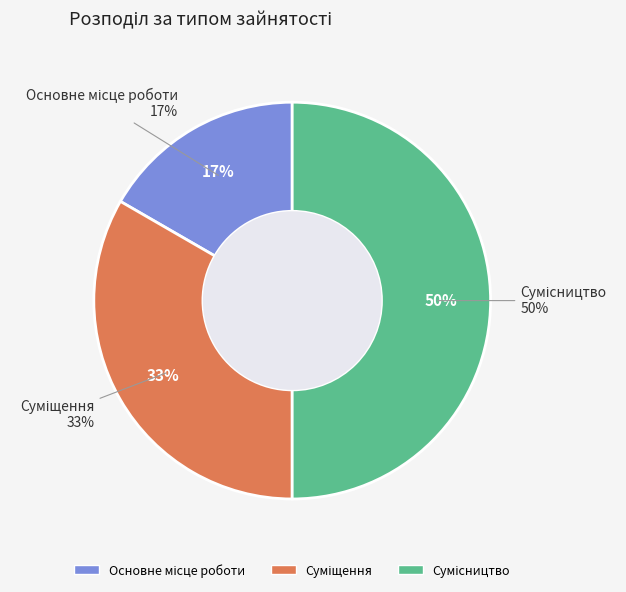

How many segments does this pie chart have?

3